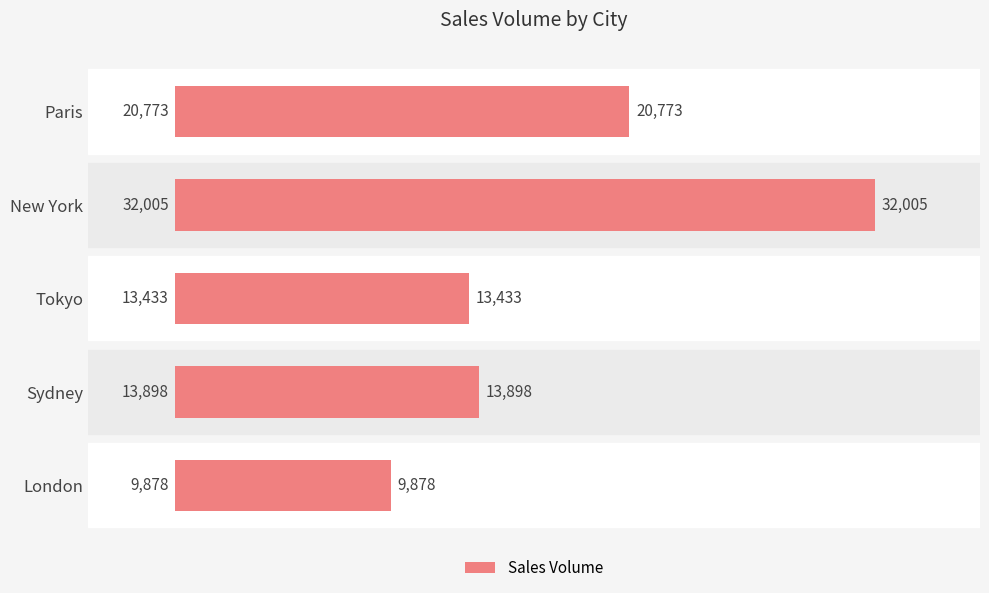

Reading top to bottom, transcribe all the data shown in this chart.

20773	32005	13433	13898	9878